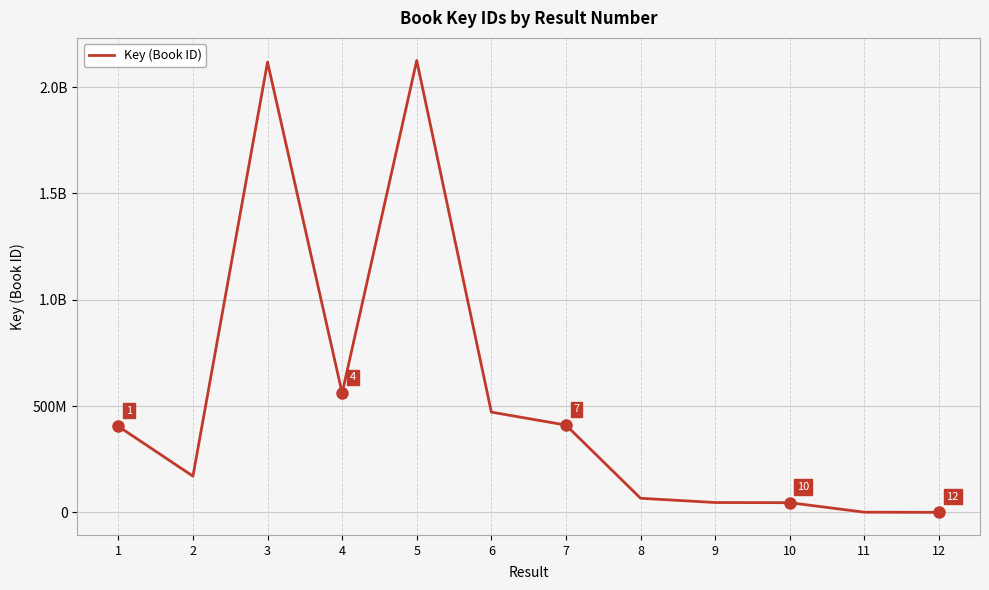

Which category has the highest value across all series?

5